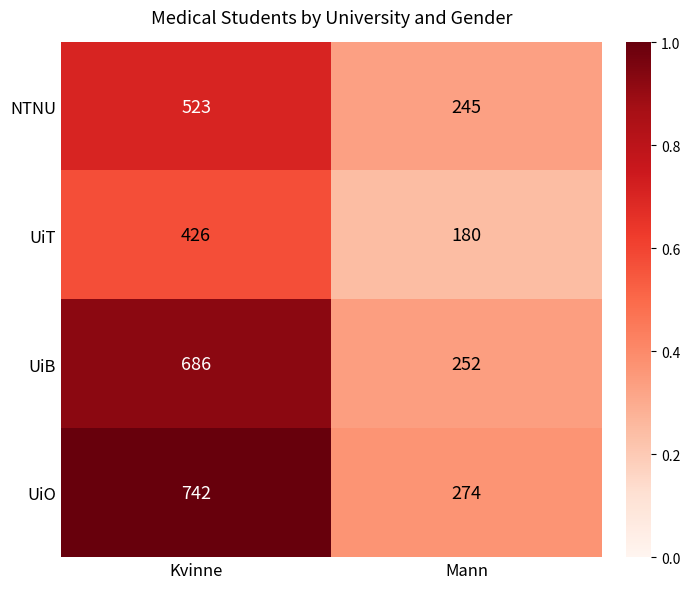

Between Kvinne and Mann, which series saw the biggest shift?

UiO